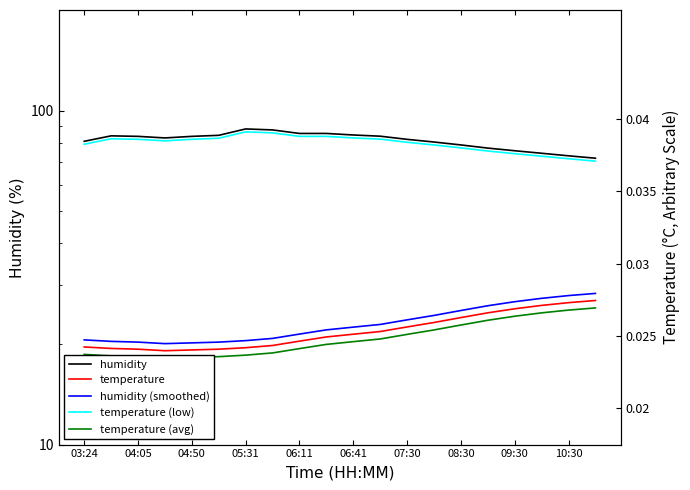

True or false: temperature has more than 2 points higher than both neighbors.

False